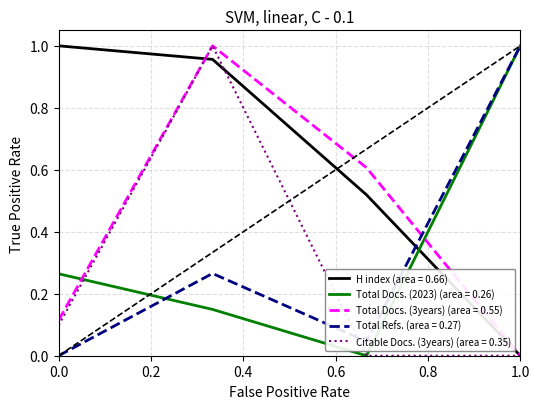

Which series has the largest total across all categories?

H index (area = 0.66)